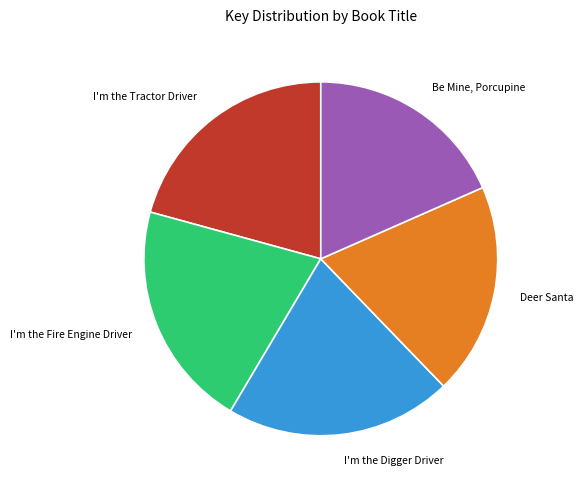

Is the sum of I'm the Digger Driver and I'm the Fire Engine Driver greater than half?

No